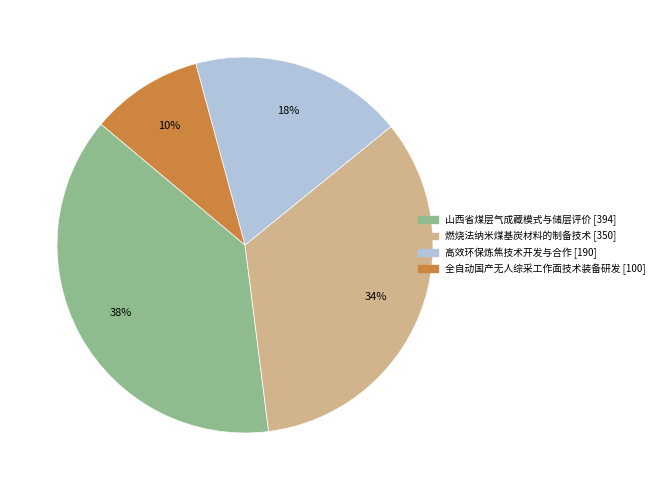

Rank the categories by value from highest to lowest.

山西省煤层气成藏模式与储层评价, 燃烧法纳米煤基炭材料的制备技术, 高效环保炼焦技术开发与合作, 全自动国产无人综采工作面技术装备研发